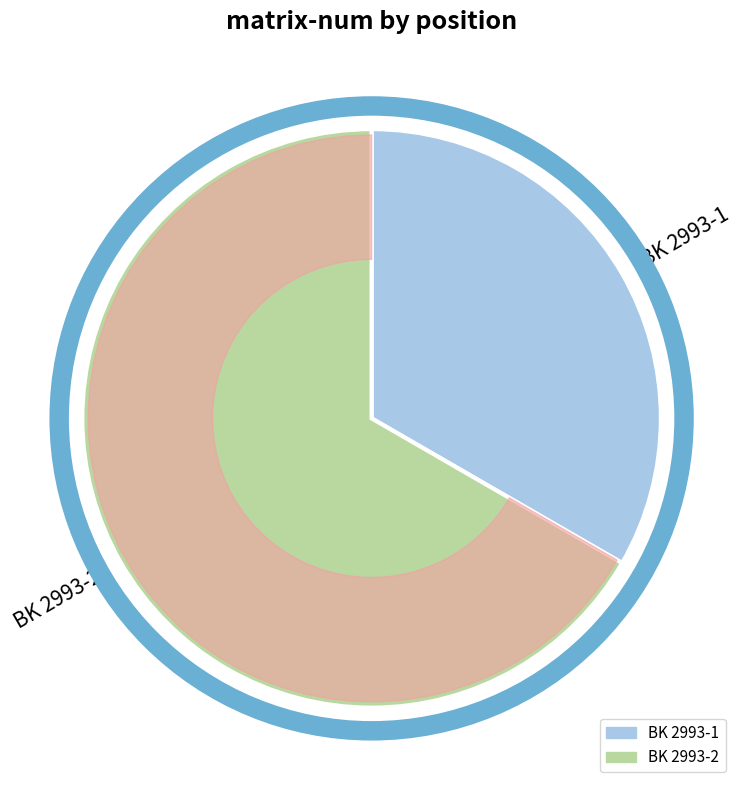

What is the change in value from BK 2993-1 to BK 2993-2?

+1